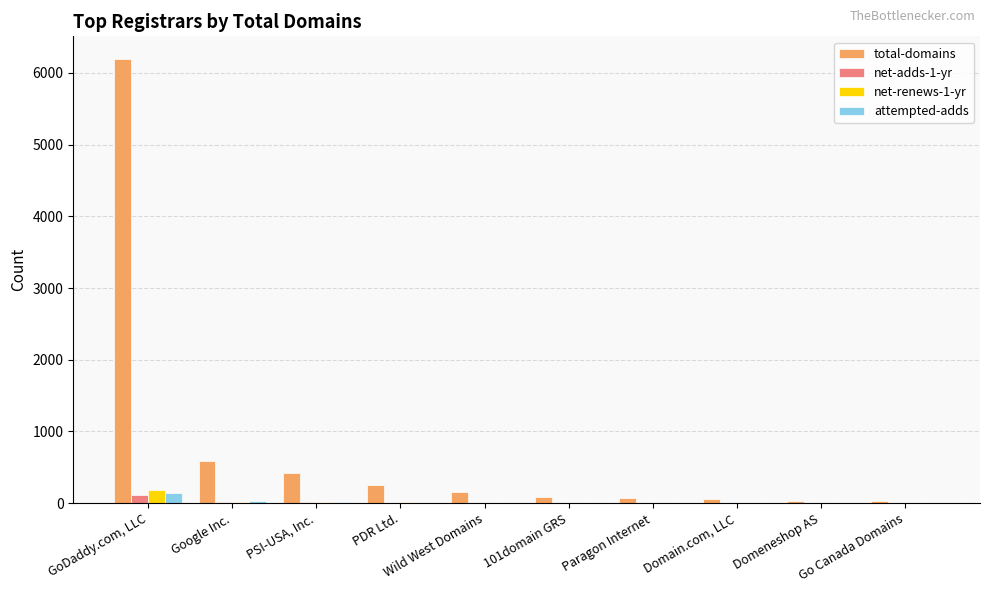

Count the number of categories in the chart.

10